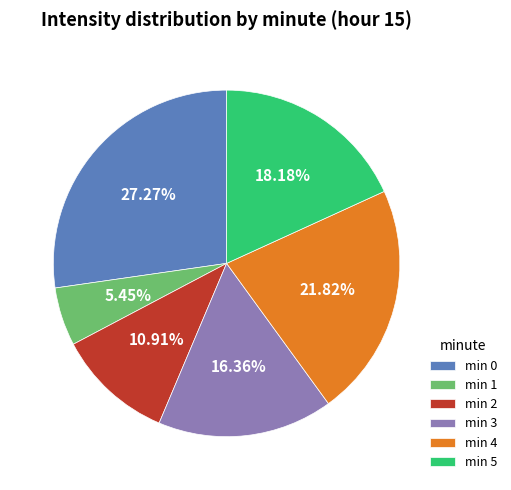

What is the smallest slice in the pie chart?

min 1